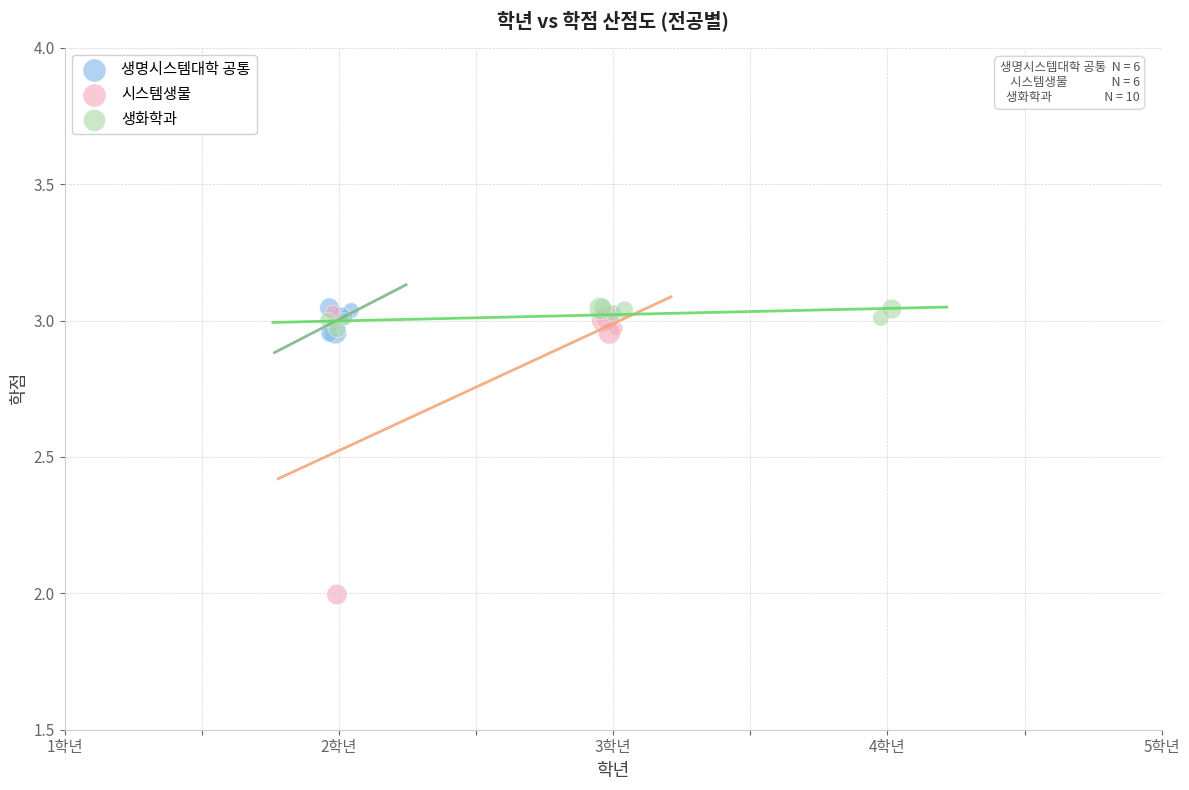

What are all the series names shown in the legend?

생명시스템대학 공통, 시스템생물, 생화학과